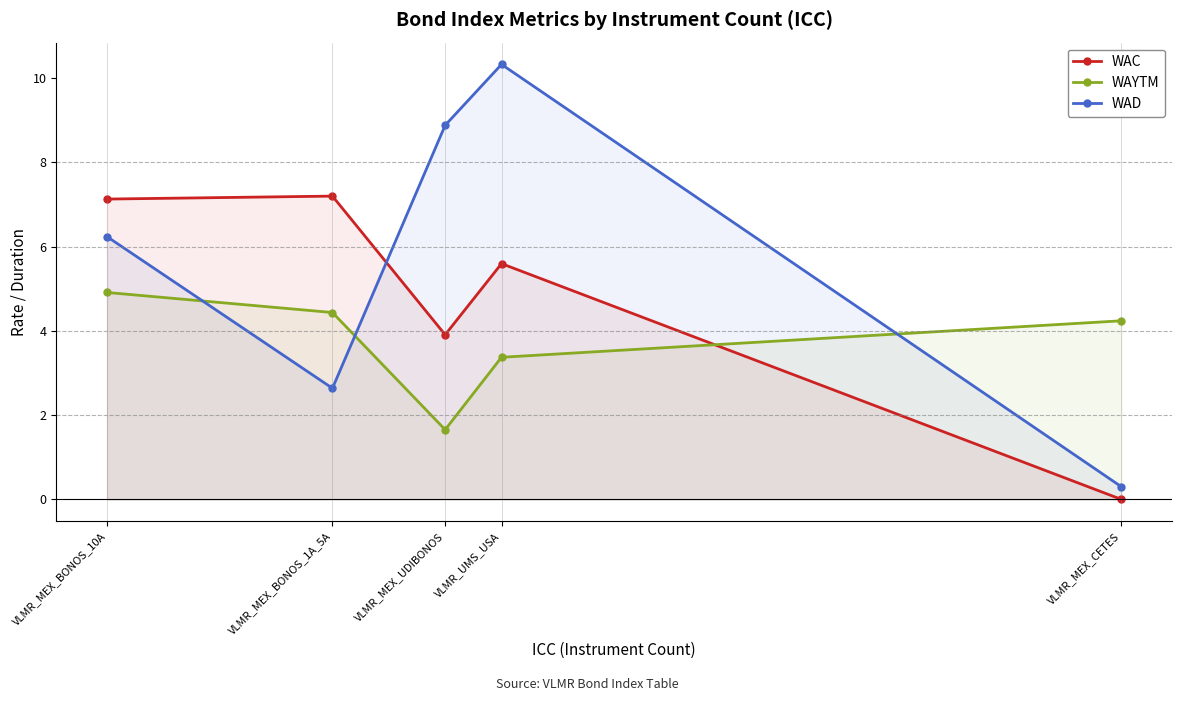

Reading left to right, extract all data points from this chart.

WAC: VLMR_MEX_BONOS_10A=7.1	VLMR_MEX_BONOS_1A_5A=7.2	VLMR_MEX_UDIBONOS=3.9	VLMR_UMS_USA=5.6	VLMR_MEX_CETES=0.0
WAYTM: VLMR_MEX_BONOS_10A=4.9	VLMR_MEX_BONOS_1A_5A=4.4	VLMR_MEX_UDIBONOS=1.7	VLMR_UMS_USA=3.4	VLMR_MEX_CETES=4.2
WAD: VLMR_MEX_BONOS_10A=6.2	VLMR_MEX_BONOS_1A_5A=2.6	VLMR_MEX_UDIBONOS=8.9	VLMR_UMS_USA=10.3	VLMR_MEX_CETES=0.3